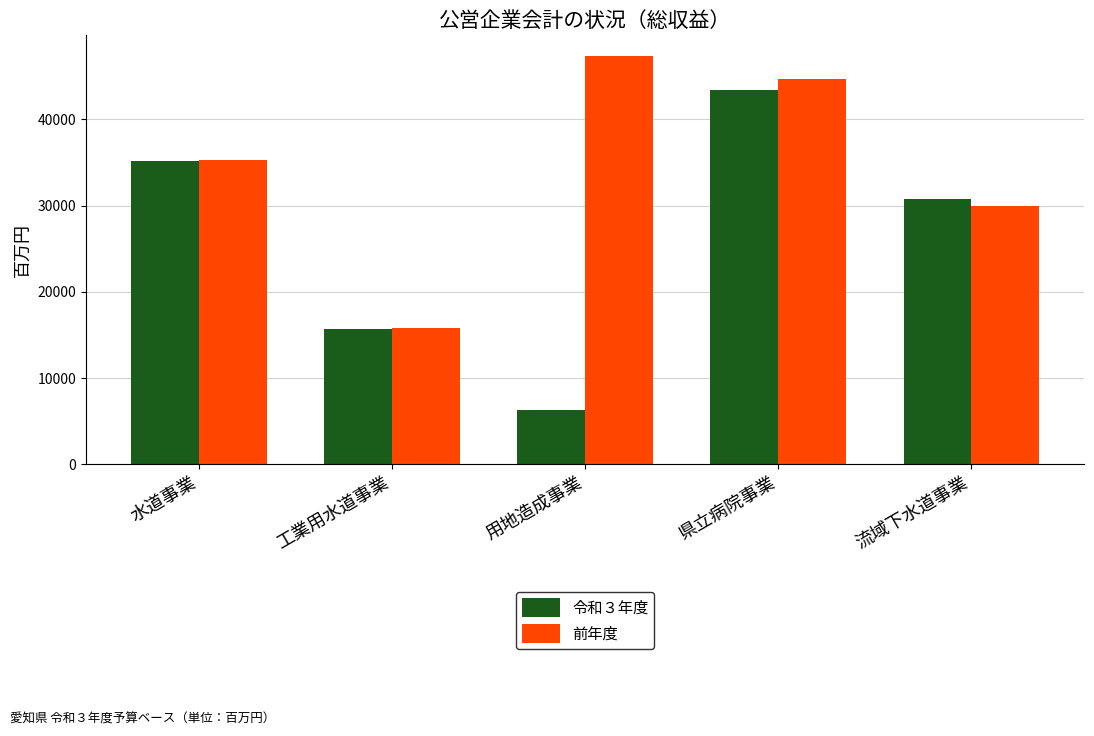

Rank the categories by 令和３年度 value from highest to lowest.

県立病院事業, 水道事業, 流域下水道事業, 工業用水道事業, 用地造成事業